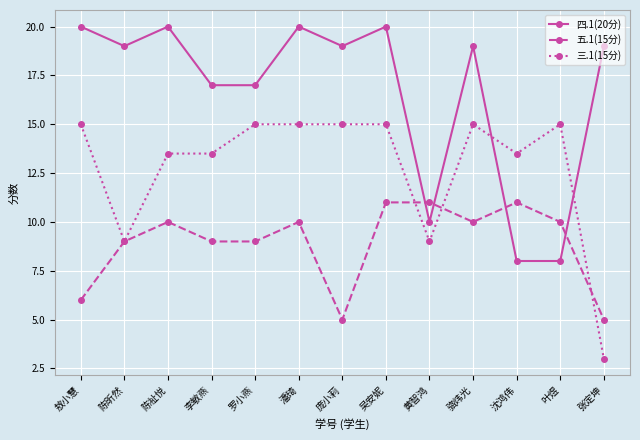

Count the number of categories in the chart.

13